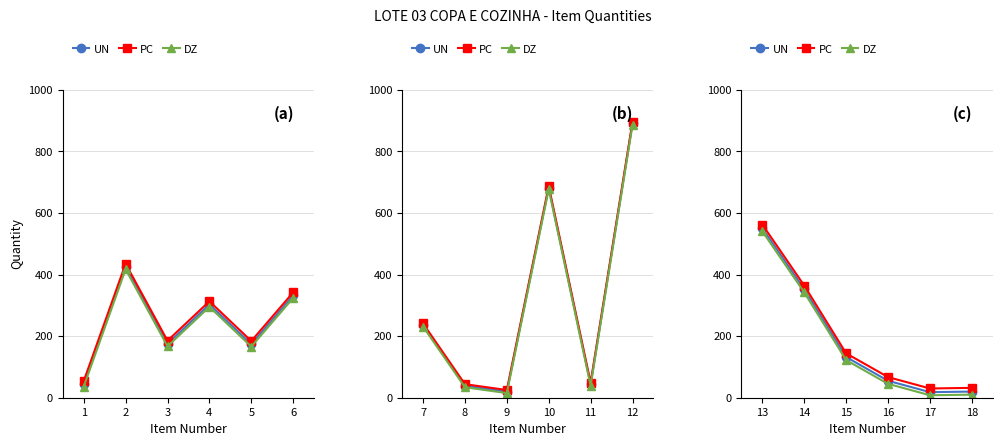

True or false: DZ and UN intersect in this chart.

False